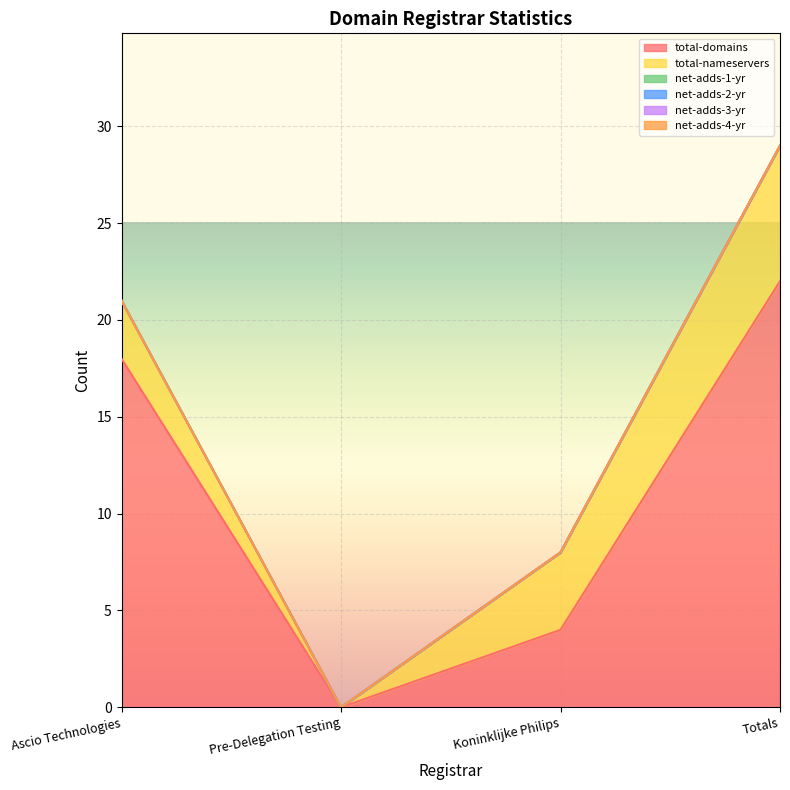

Which series changed the most between Ascio Technologies and Koninklijke Philips?

total-domains